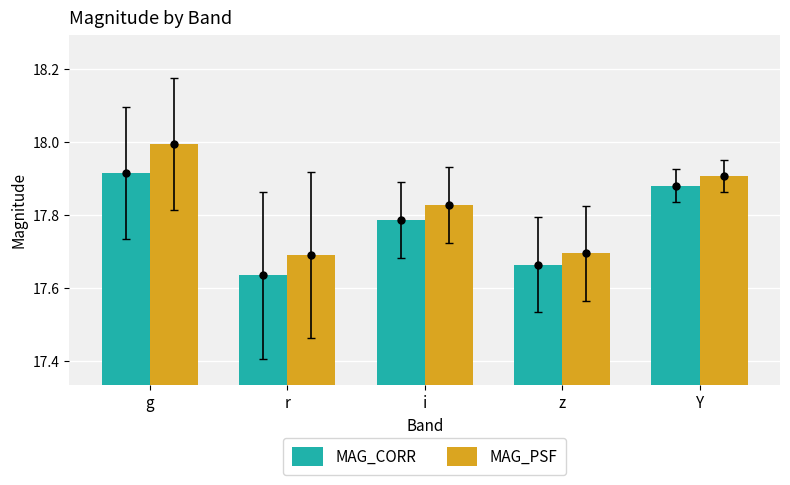

Is the value of MAG_CORR at r greater than the value of MAG_PSF at g?

No